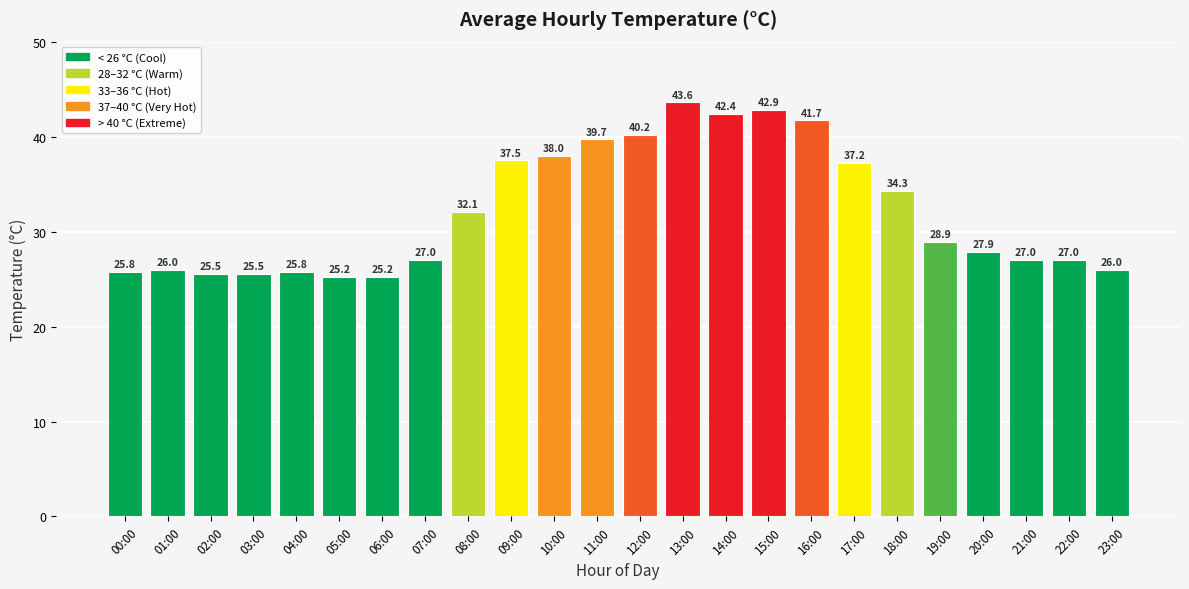

Does the chart contain any negative values?

No